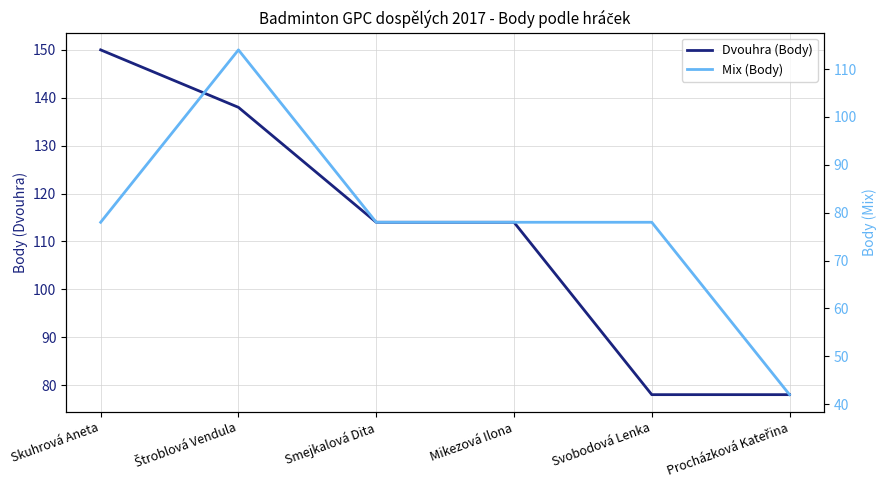

How many data points does each series have?

6